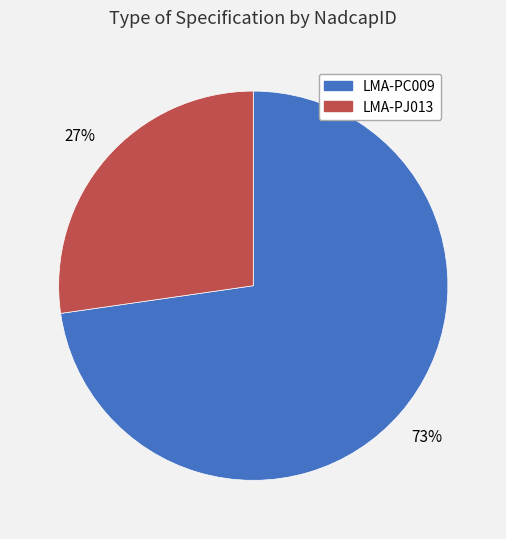

Is LMA-PC009 the majority of the pie?

Yes